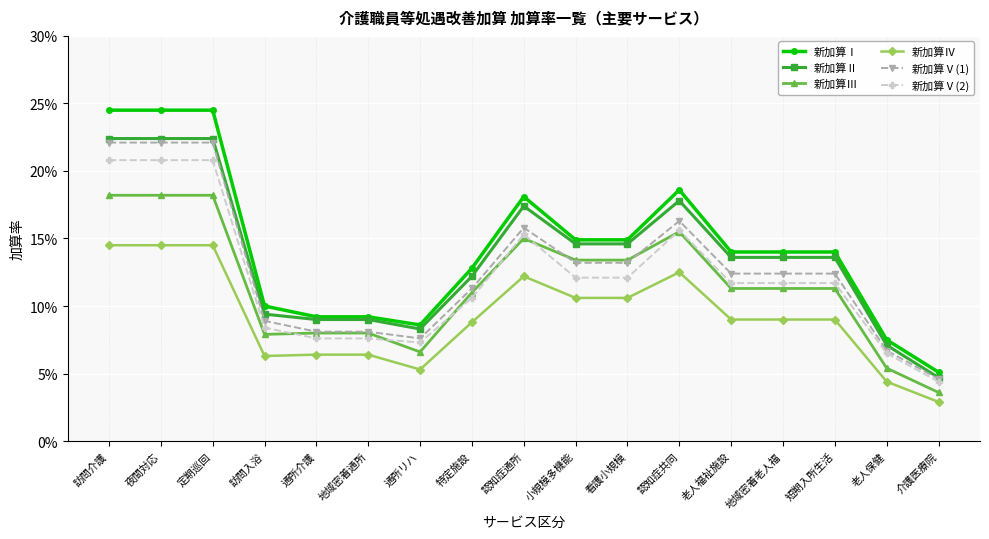

The 新加算Ⅱ series shows 0.1 at 通所介護. True or false?

False